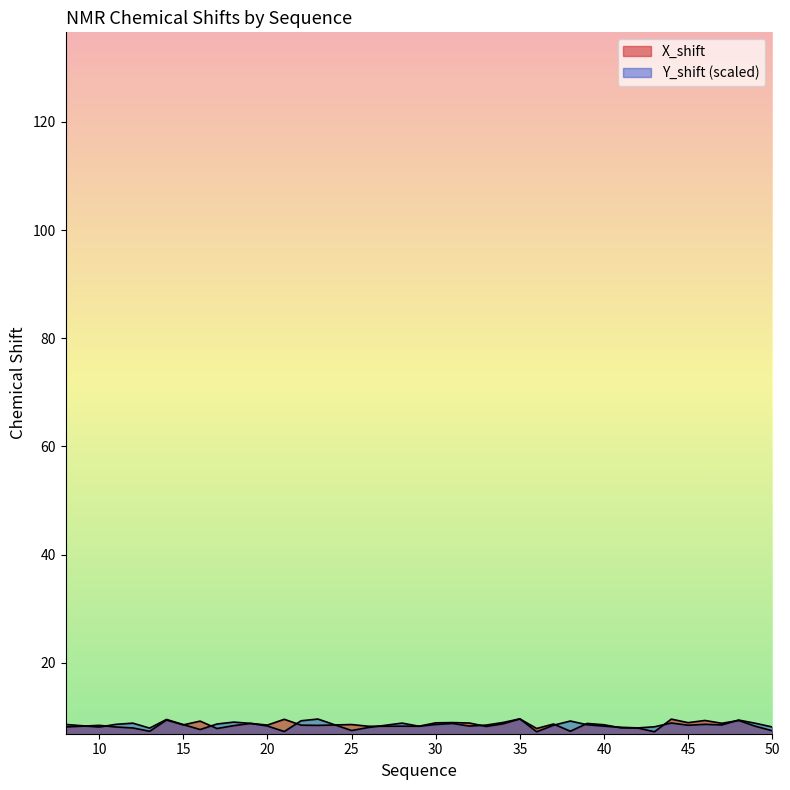

List the labels in order of X_shift value, largest first.

35, 44, 21, 14, 46, 48, 16, 31, 45, 30, 32, 47, 19, 39, 34, 37, 25, 40, 15, 20, 22, 10, 23, 18, 28, 29, 49, 26, 33, 8, 11, 41, 12, 42, 36, 17, 50, 38, 13, 43